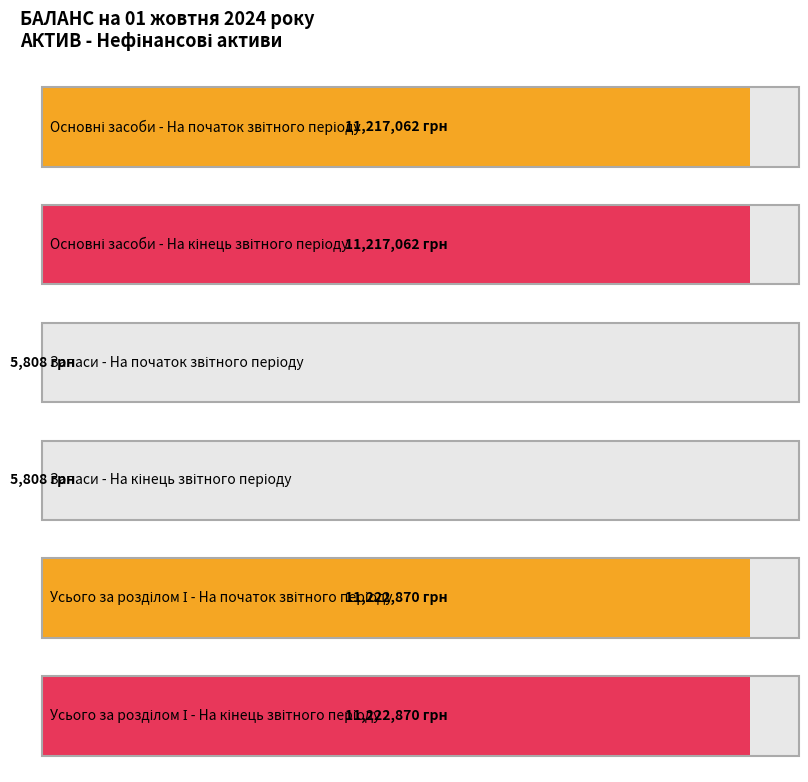

What is the sum of the На початок звітного періоду values at Запаси and Основні засоби?

11222870